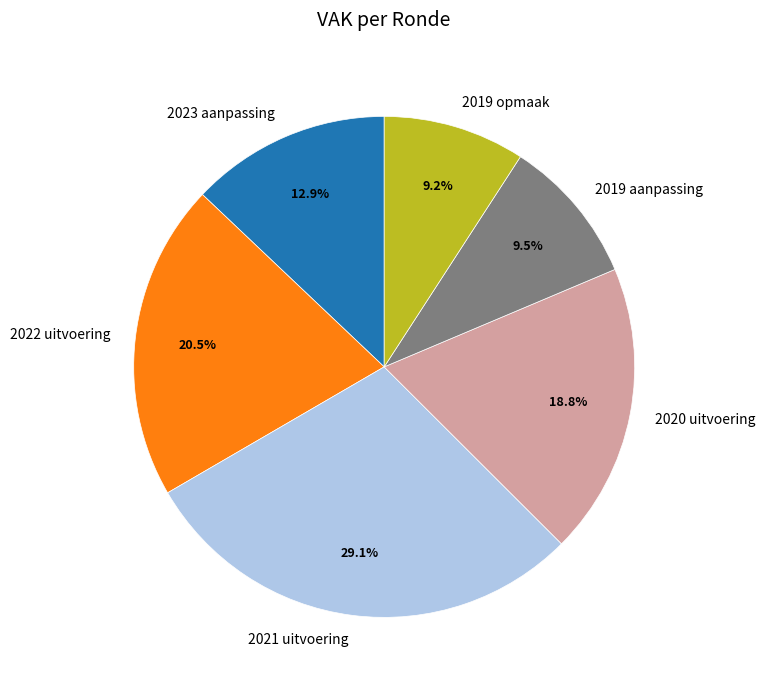

What percentage is the 2023 aanpassing slice, to the nearest percent?

13%